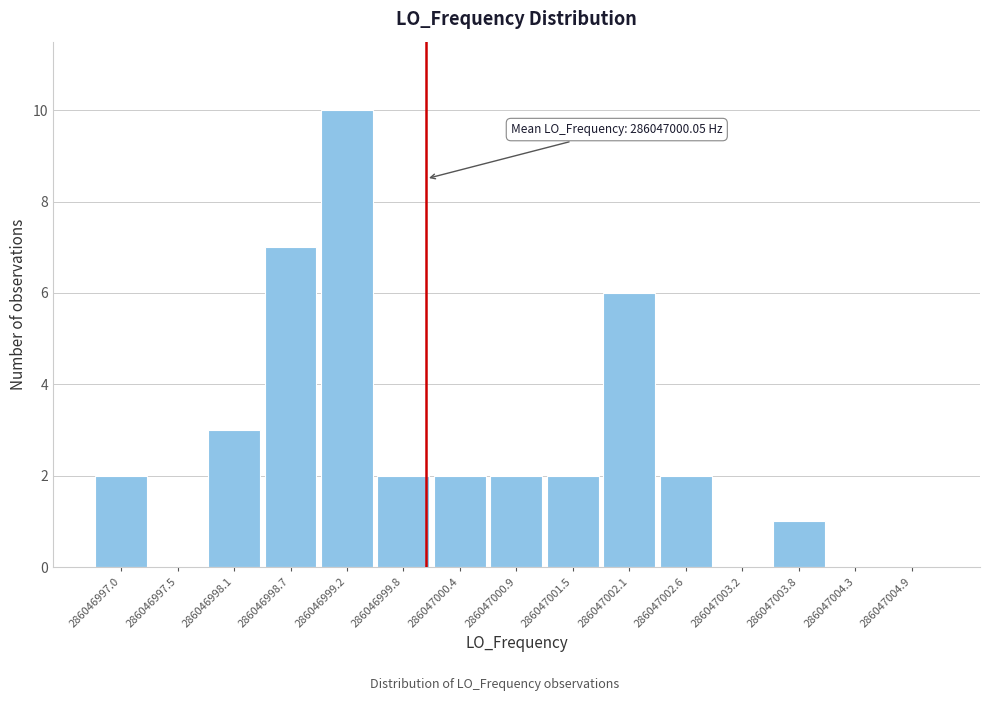

Which range on the x-axis has the tallest bar?

286046999.0 to 286046999.5